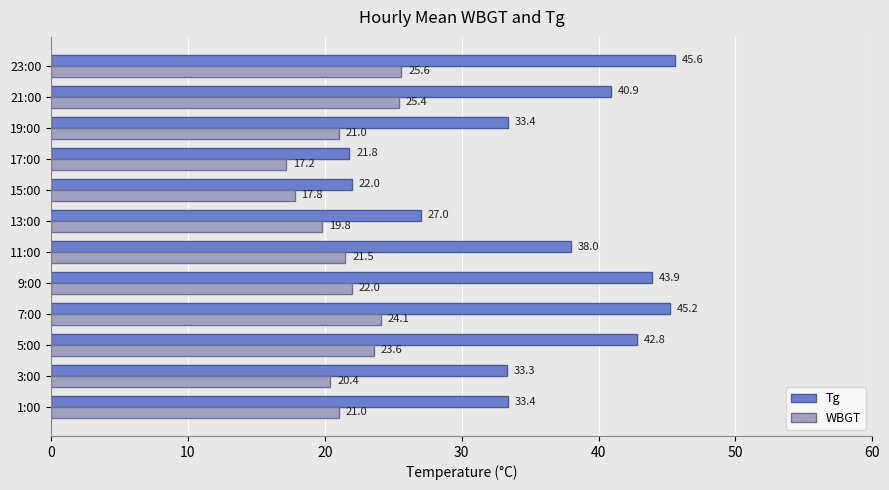

What is the lowest value of the Tg series?

21.8